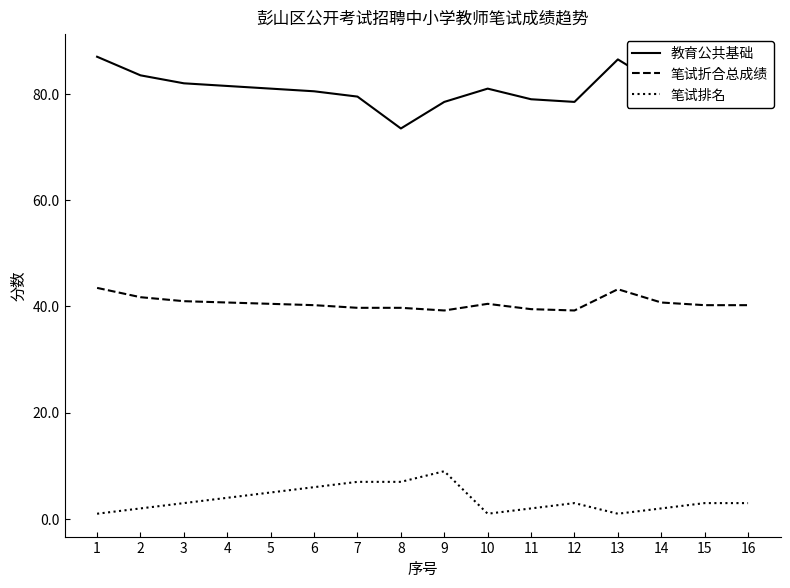

The value of 笔试折合总成绩 at 4 is 40.8. True or false?

True